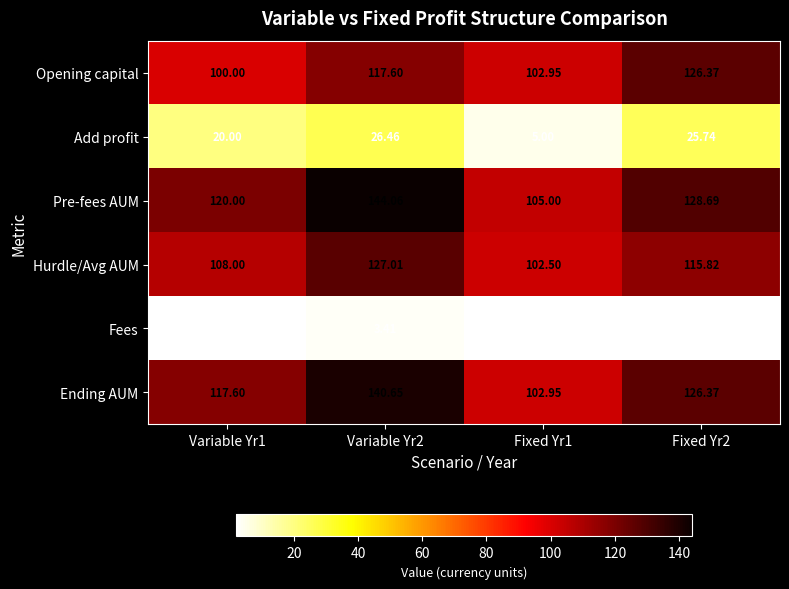

Which series changed the most between Fixed Yr1 and Fixed Yr2?

Pre-fees AUM